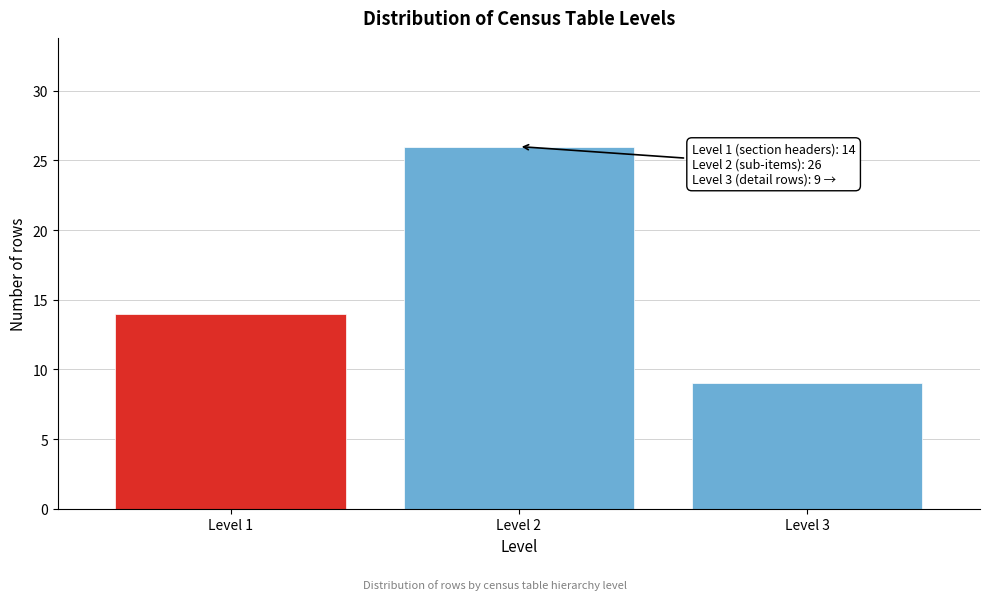

Reading left to right, what are all the values shown in this chart?

Level 1=14	Level 2=26	Level 3=9